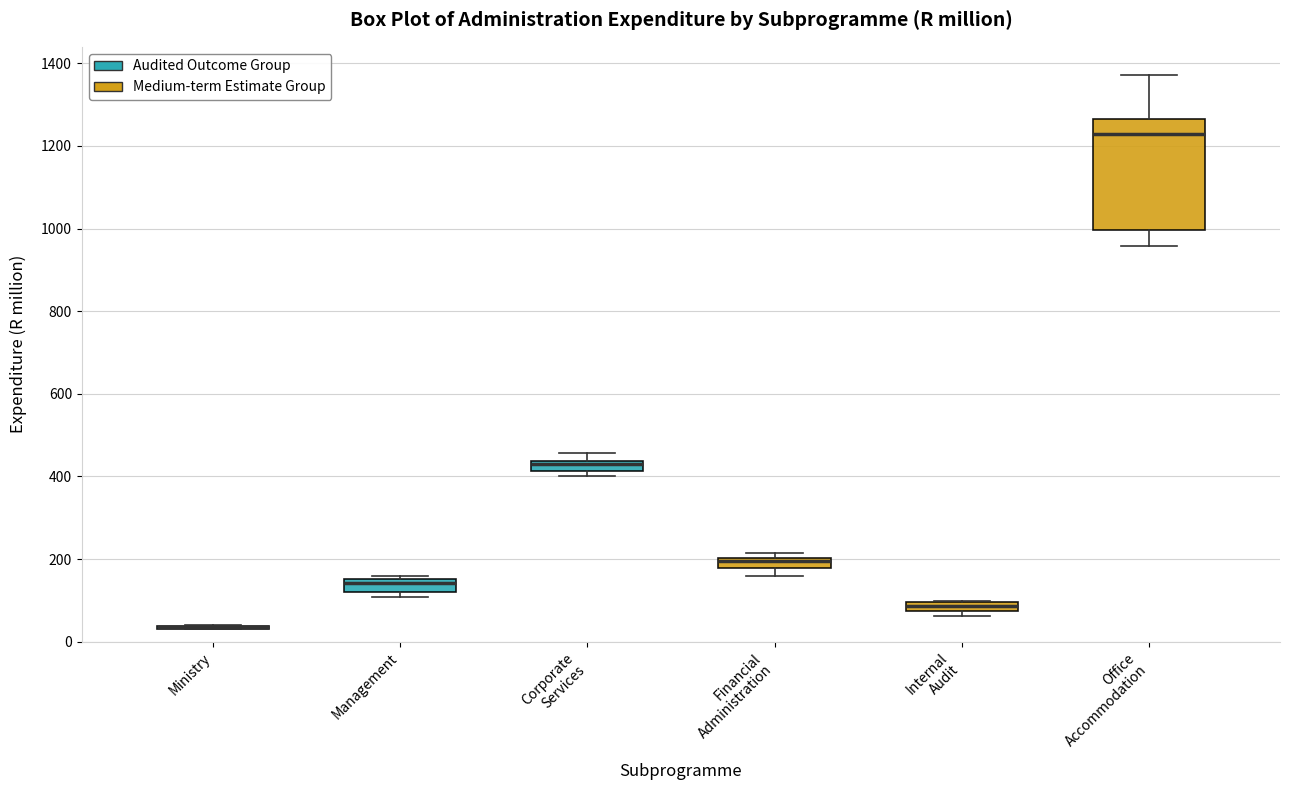

Which box is the tallest, from its lower edge to its upper edge?

Office Accommodation